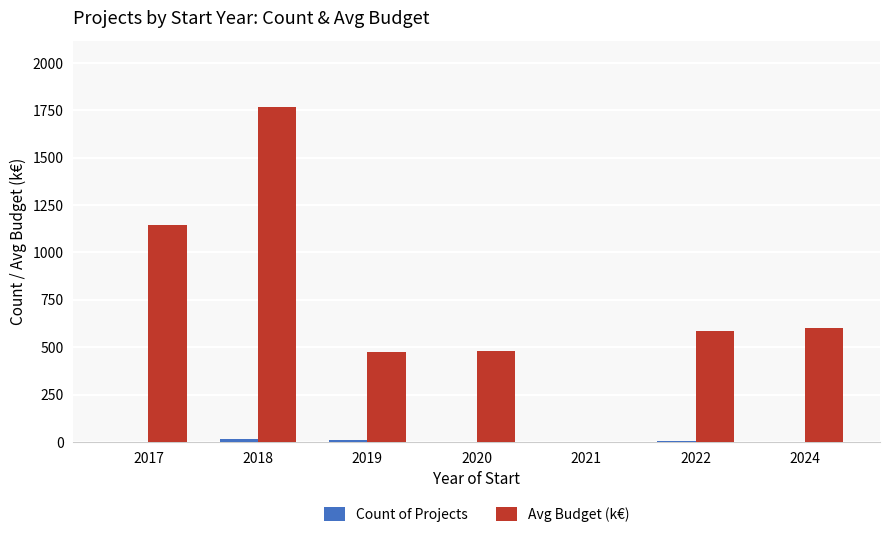

Which series changed the most between 2020 and 2022?

Avg Budget (k€)